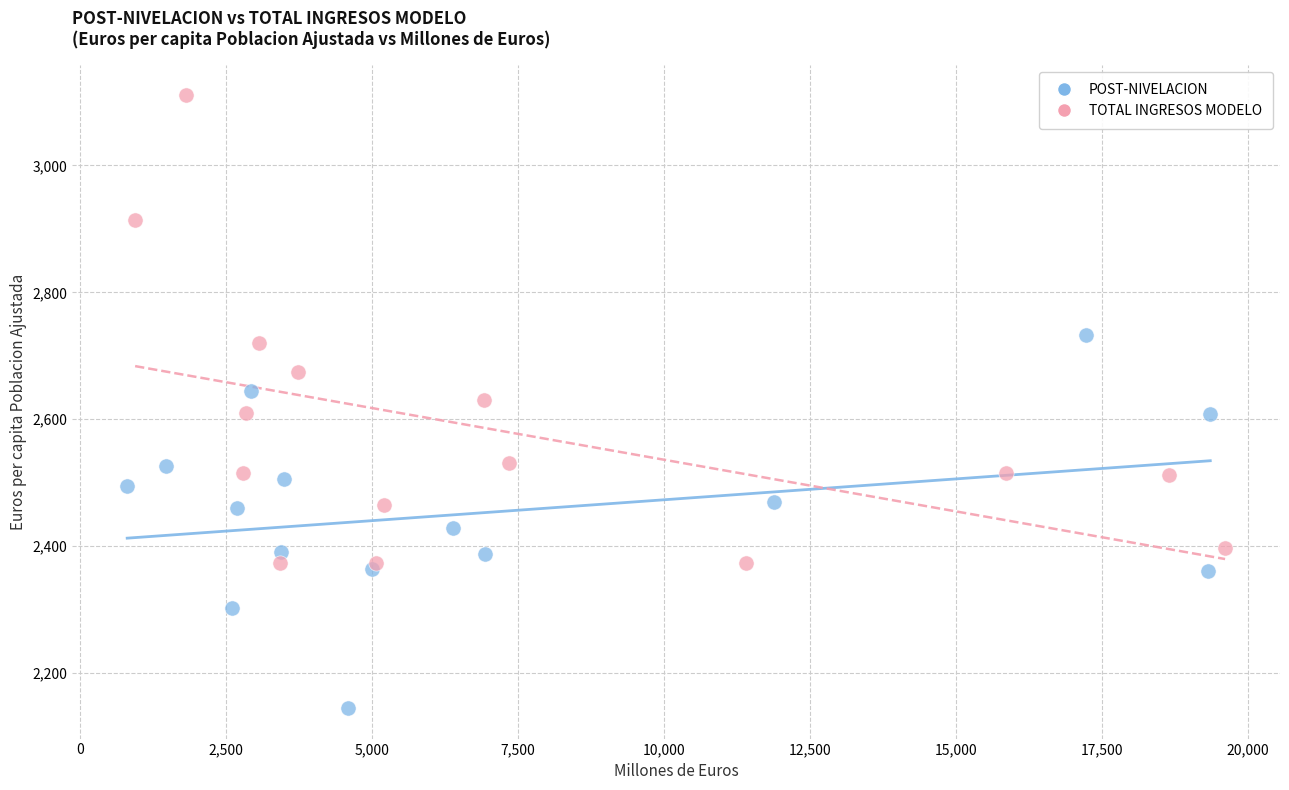

Which series contains the lowest Y value?

POST-NIVELACION